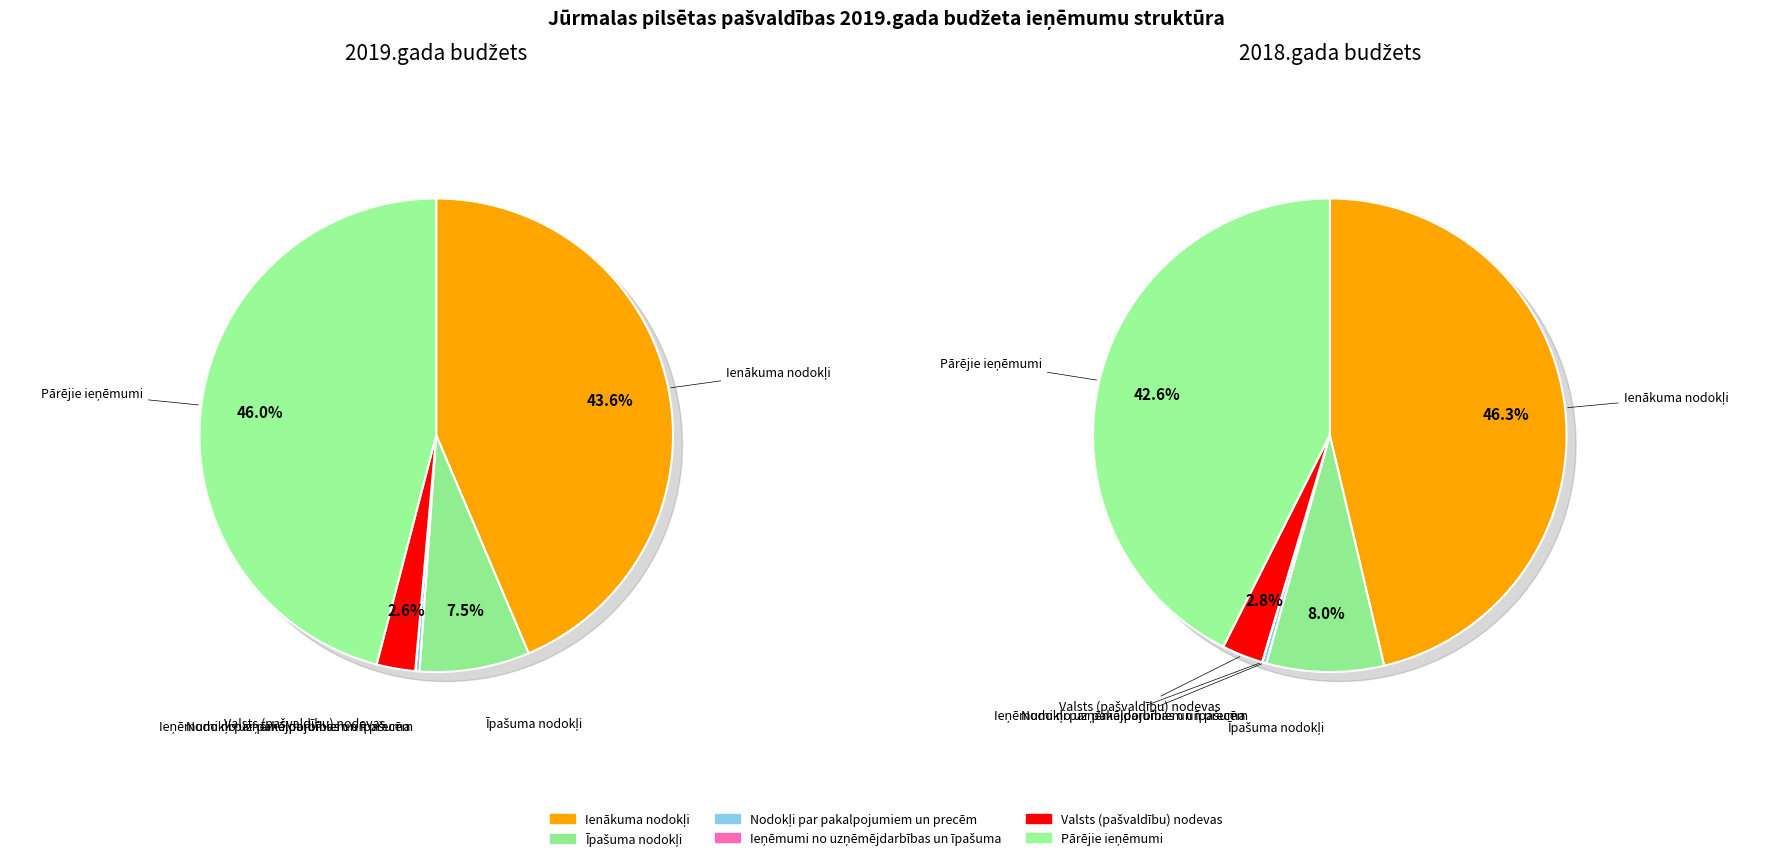

Does ĪPAŠUMA NODOKĻI account for over 50% of the chart?

No